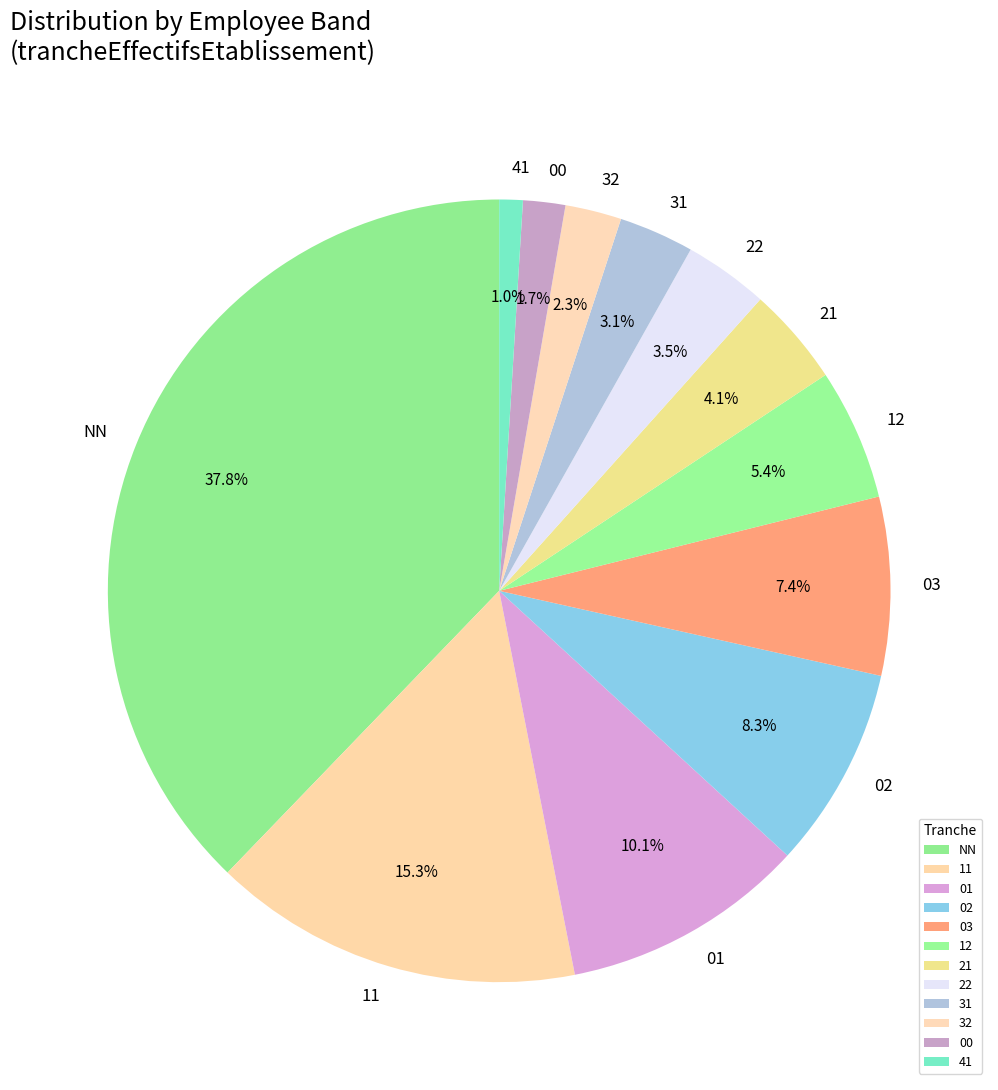

Is there a majority slice in this chart?

No